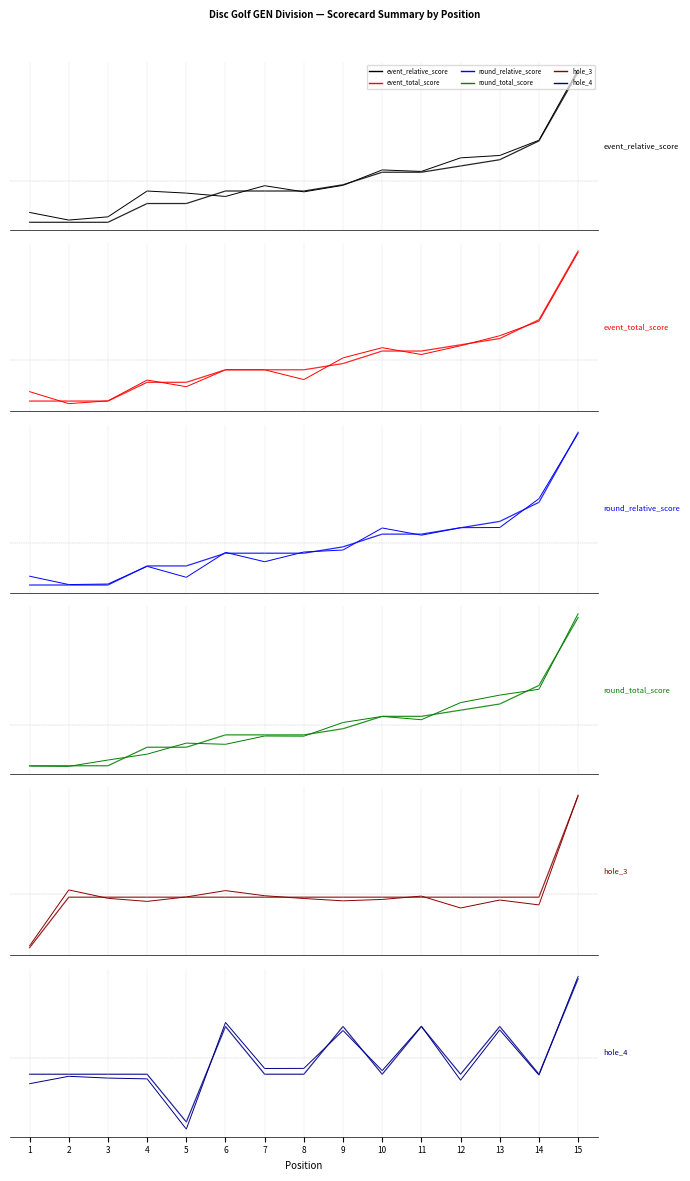

Count the number of data series in this chart.

6